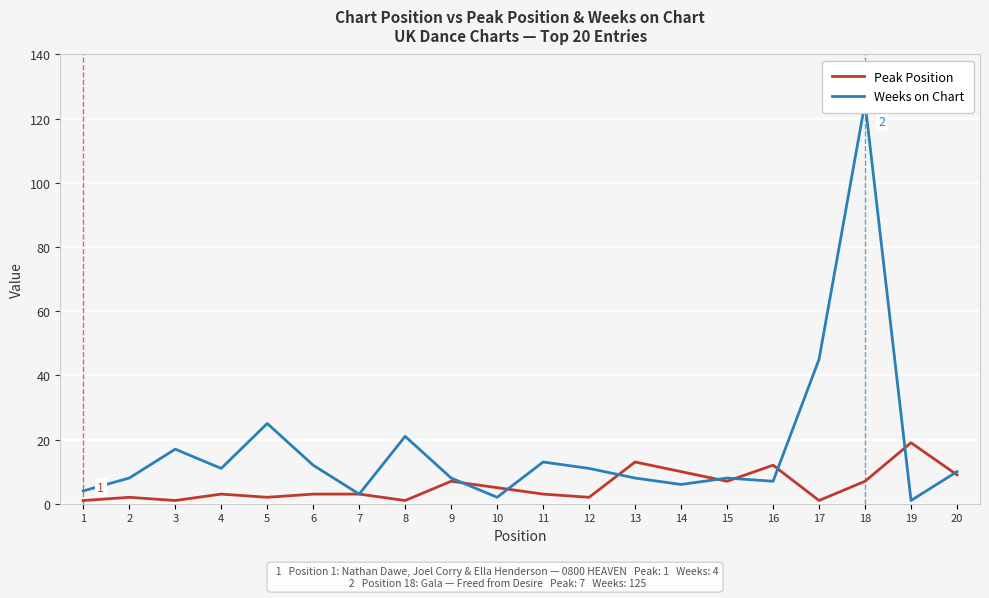

At which label does Peak Position first exceed 3?

9